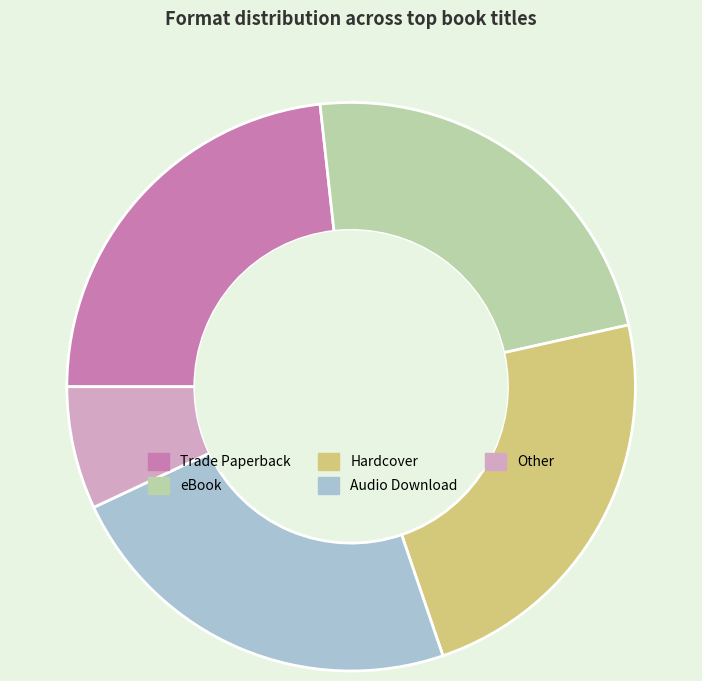

Is the sum of eBook and Audio Download greater than half?

No